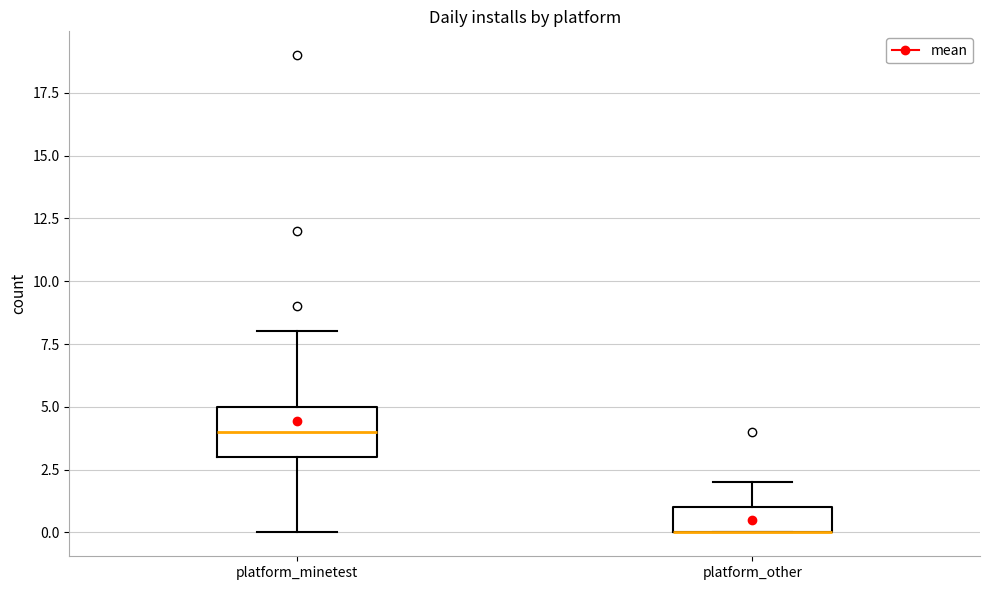

Reading left to right, transcribe this box plot: for each box, give where its median line is, the range the box spans, and where its two whiskers end, as read against the y-axis. The values are not printed on the chart, so give them approximately, as read against the axis.

platform_minetest: median 4, box 3 to 5, whiskers 0 to 8
platform_other: median 0 (drawn on the box's lower edge), box 0 to 1, whiskers 0 to 2